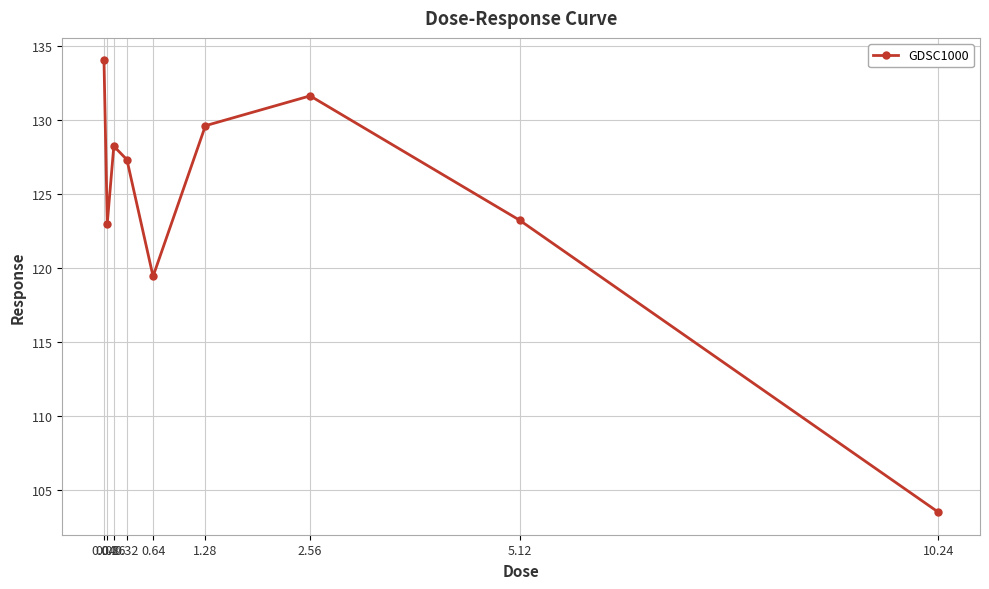

What is the value of the 6th point from the left?

129.6